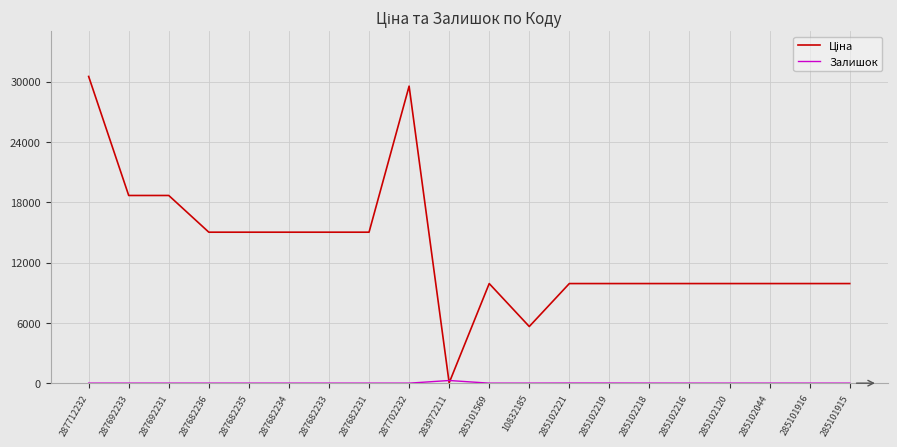

Is this an area chart (filled region under the line)?

No